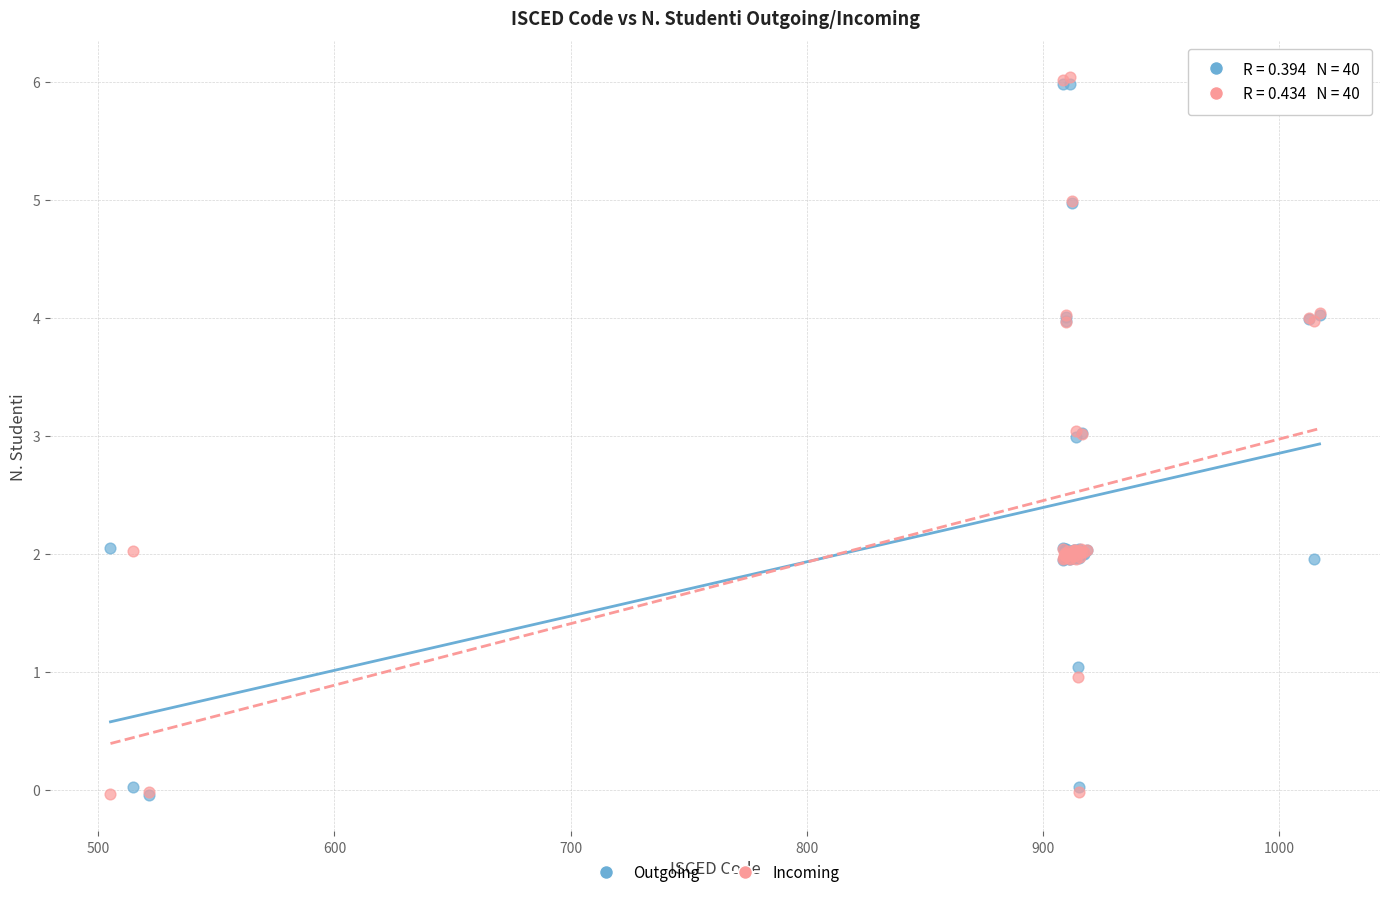

What are all the series names shown in the legend?

Outgoing, Incoming